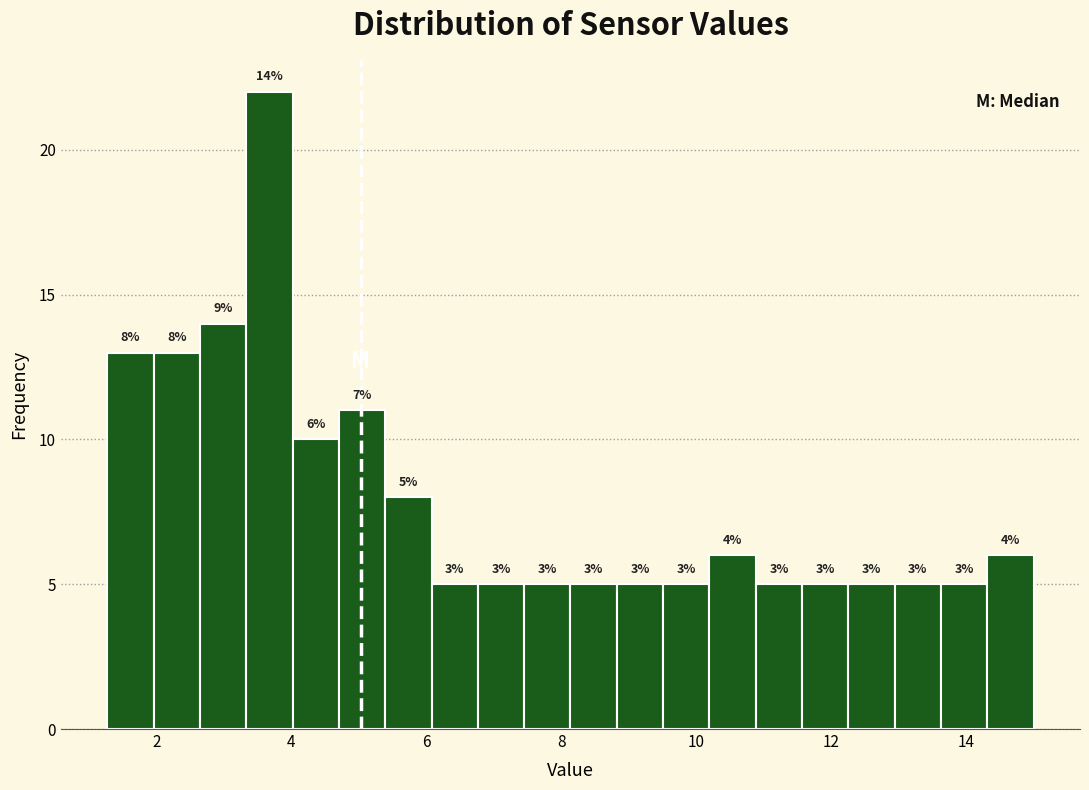

Read against the x-axis, roughly where is the centre of the tallest bar?

3.6